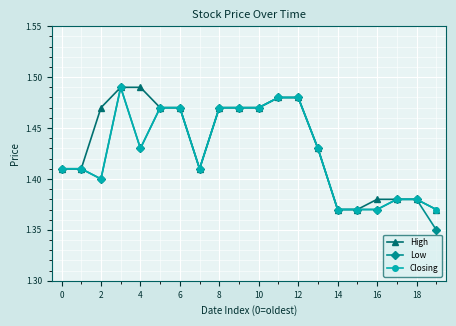

True or false: Closing has more than 0 interior local peaks.

True